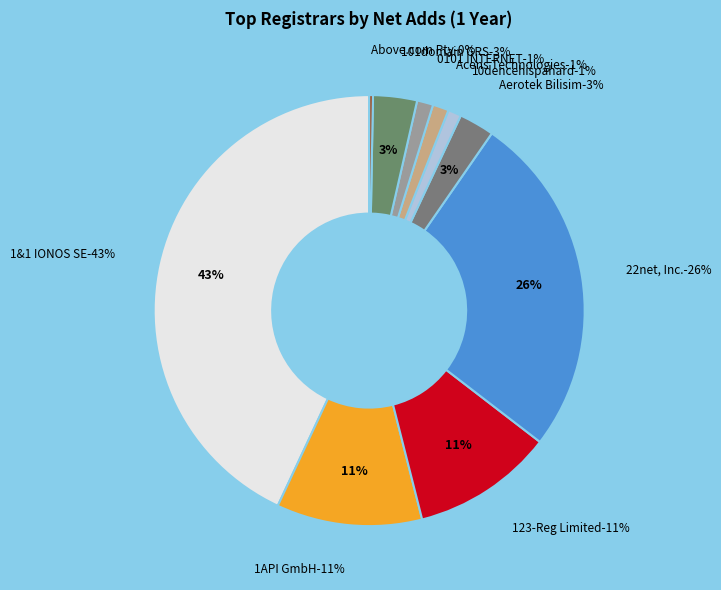

Is there any slice that represents more than half of the pie?

No